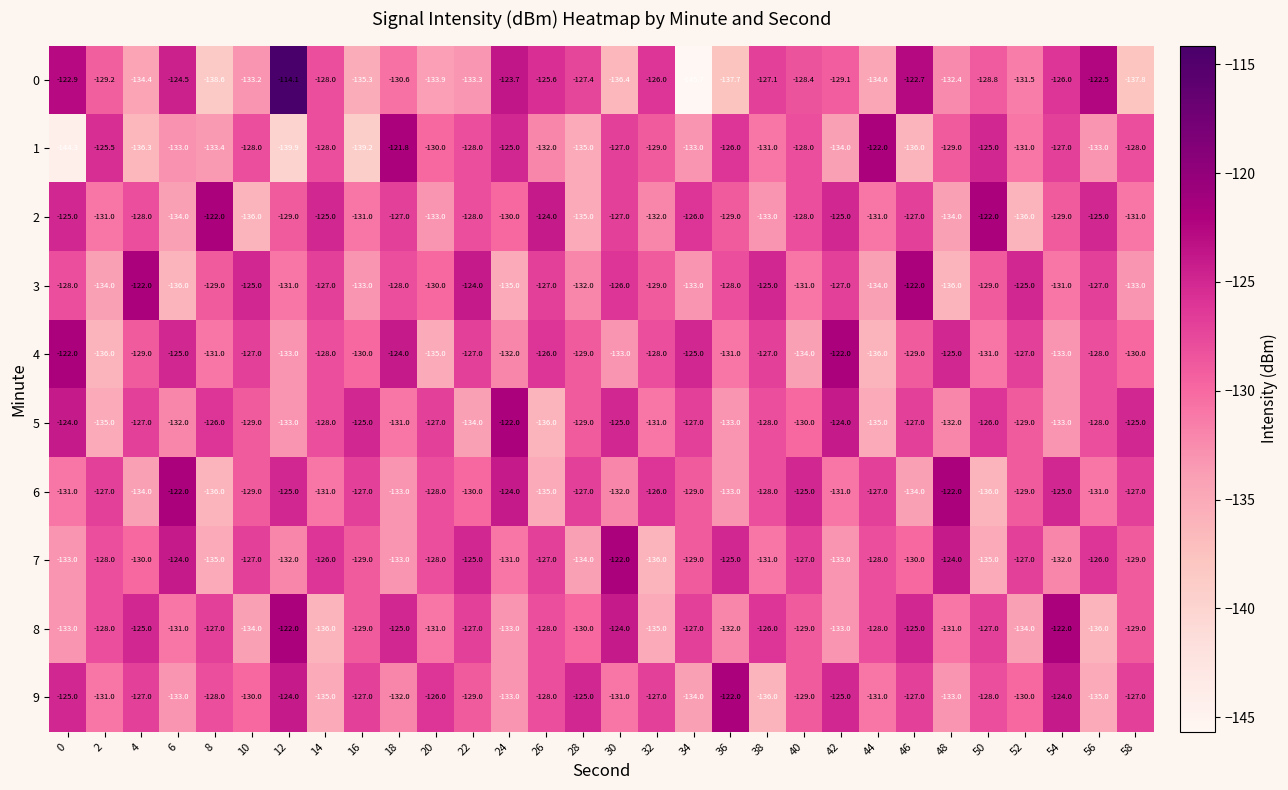

What is the minimum value shown in the chart?

-145.7